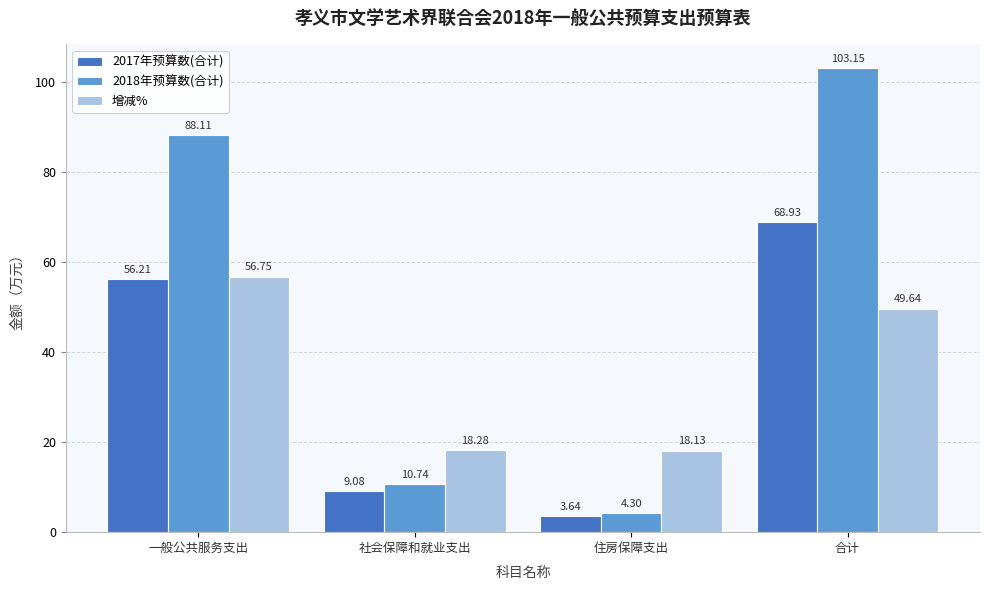

What is the difference between the highest and lowest values at 一般公共服务支出?

31.9